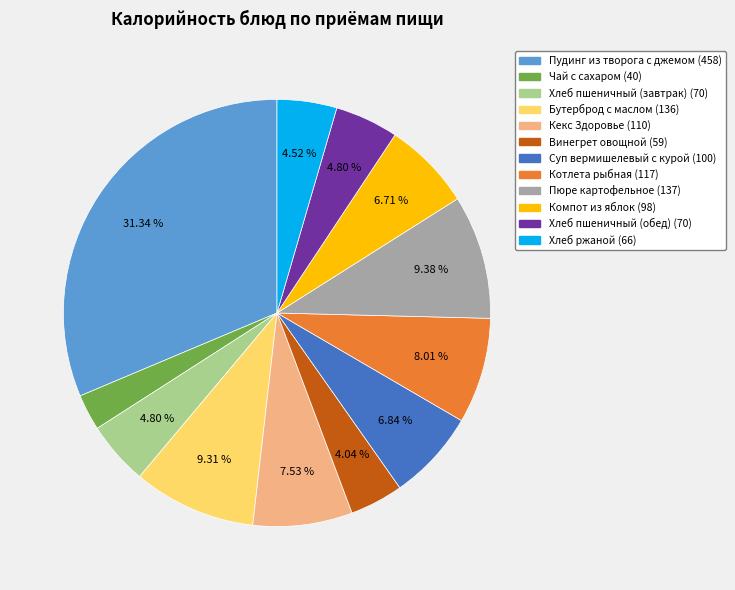

Does Хлеб пшеничный (обед) represent more than half of the total?

No